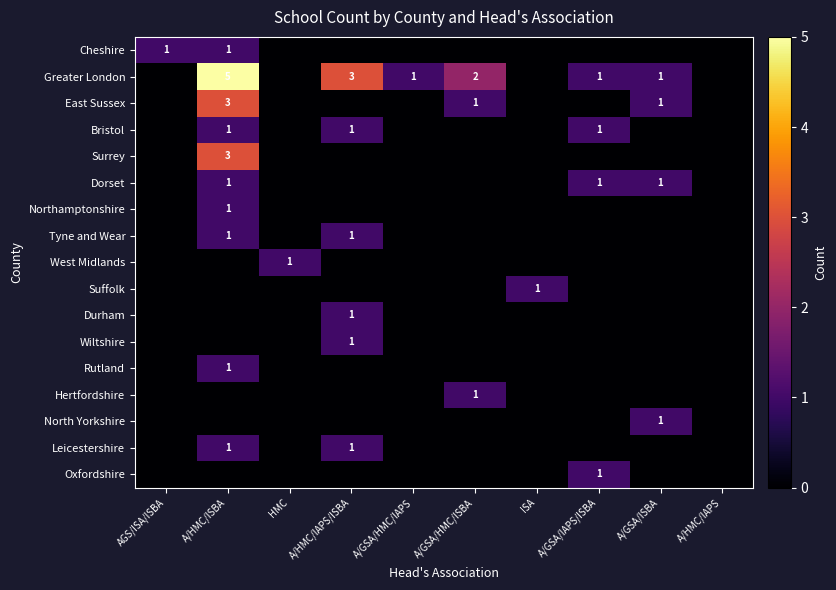

What is the difference between the second highest and minimum values in the Greater London series?

3